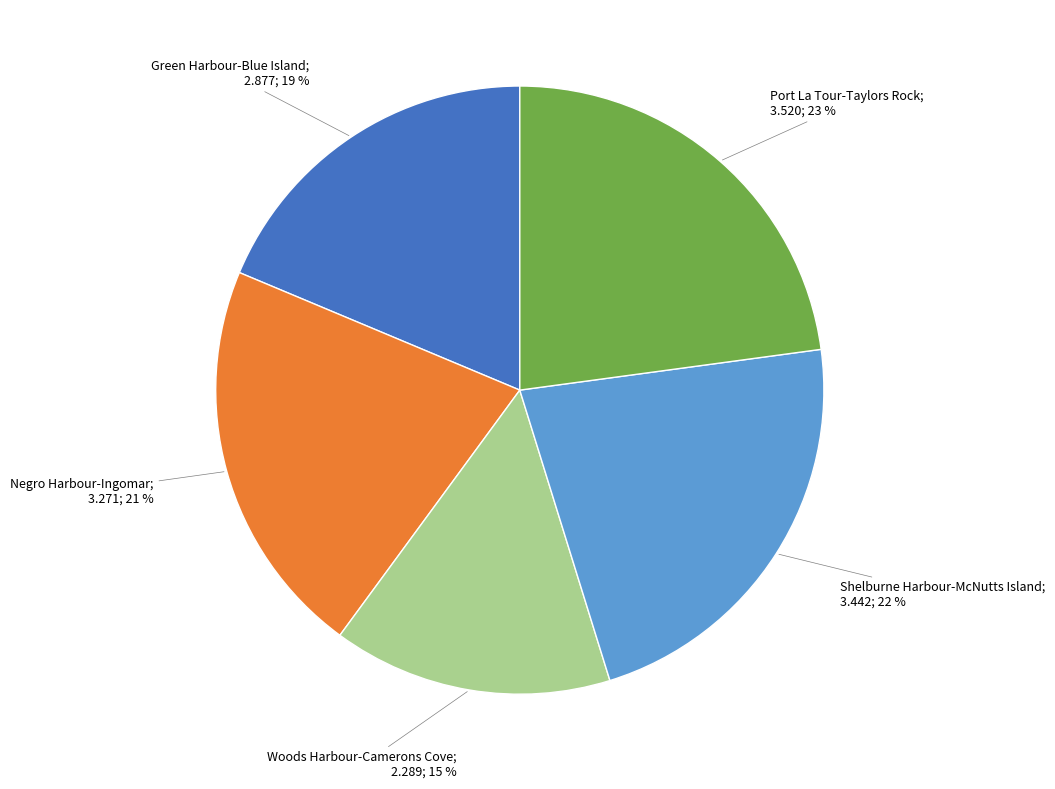

Does any single category account for the majority?

No